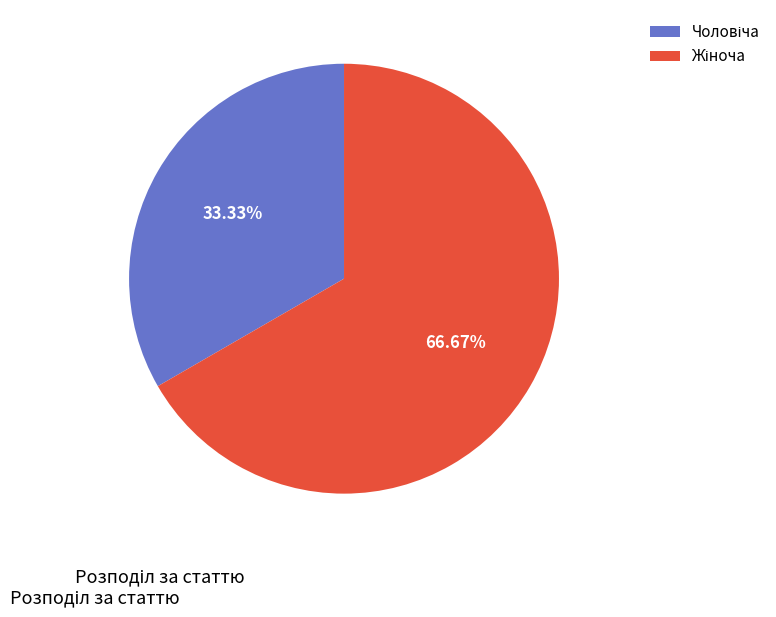

Does any single category account for the majority?

Yes